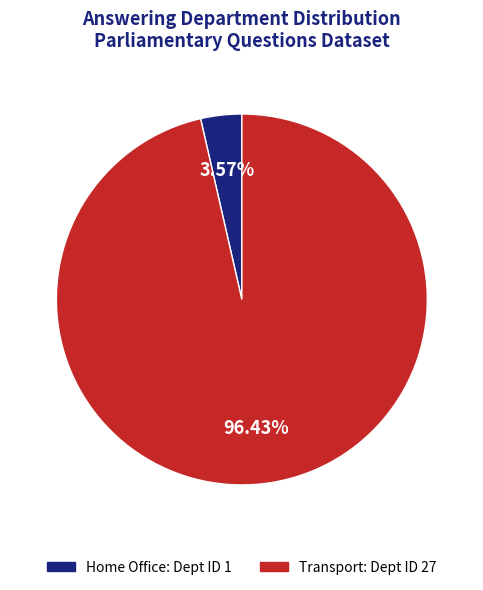

Between Transport and Home Office, which is larger?

Transport